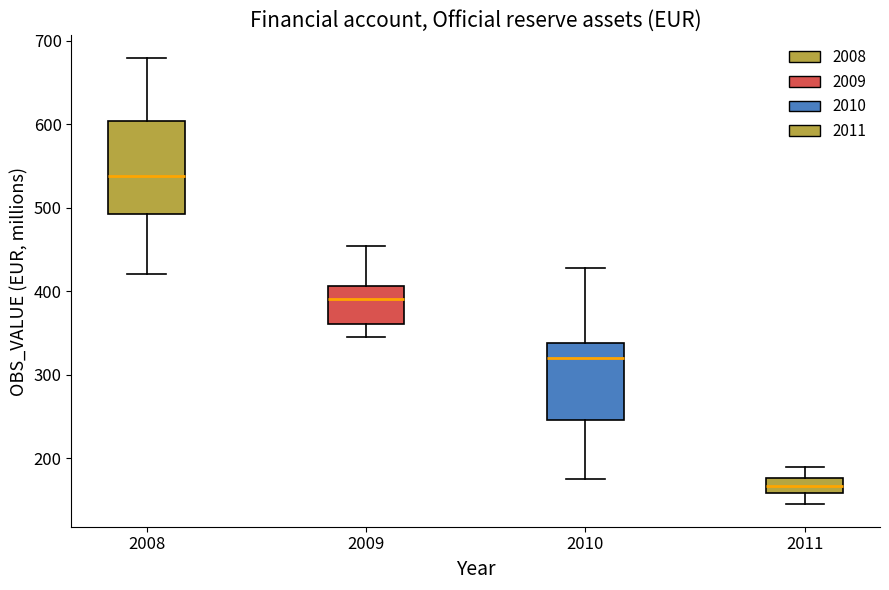

Reading left to right, read every box against the y-axis: the position of its median line, the range the box covers, and the ends of its whiskers. The values are not printed on the chart, so give them approximately, as read against the axis.

2008: median 540, box 490 to 600, whiskers 420 to 680
2009: median 390, box 360 to 410, whiskers 350 to 450
2010: median 320, box 250 to 340, whiskers 170 to 430
2011: median 170, box 160 to 180, whiskers 150 to 190